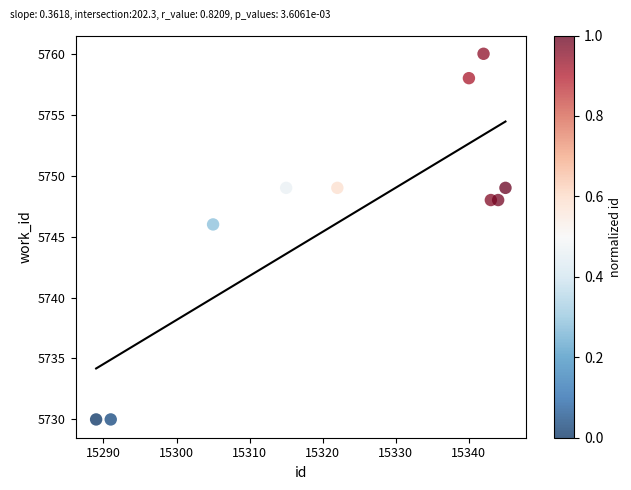

What is the range of X values (max minus min)?

56